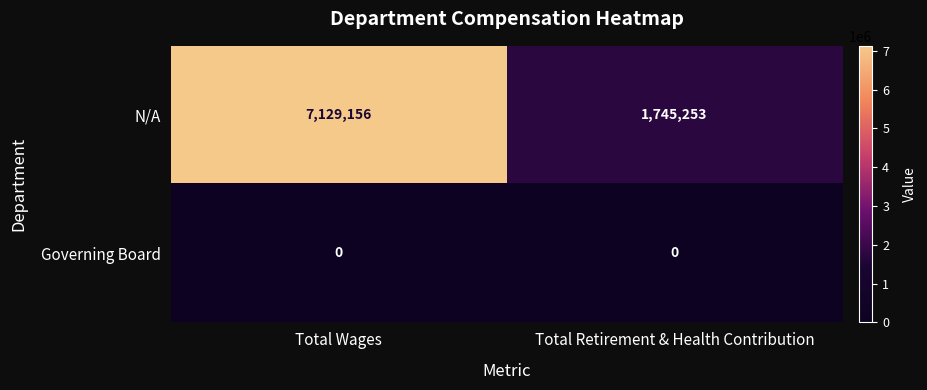

Reading left to right, list all the values displayed in this chart.

N/A: Total Wages=7129156	Total Retirement & Health Contribution=1745253
Governing Board: Total Wages=0	Total Retirement & Health Contribution=0